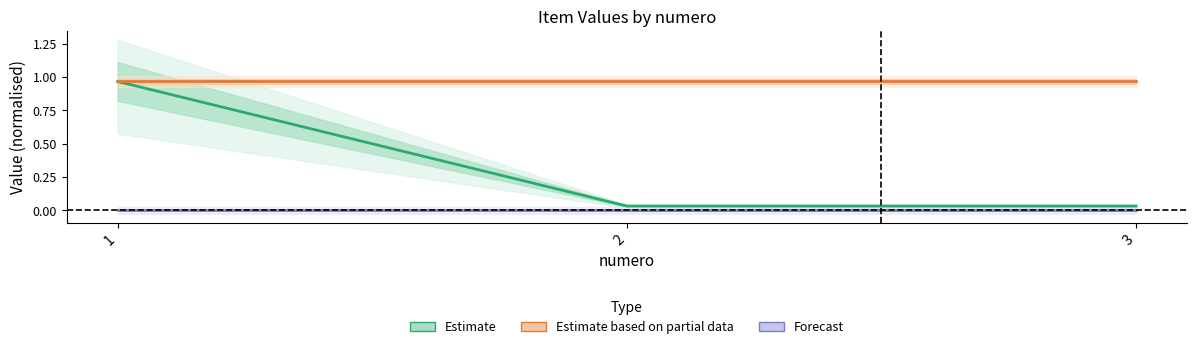

Is the value of Estimate at 2 greater than the value of Forecast at 1?

Yes